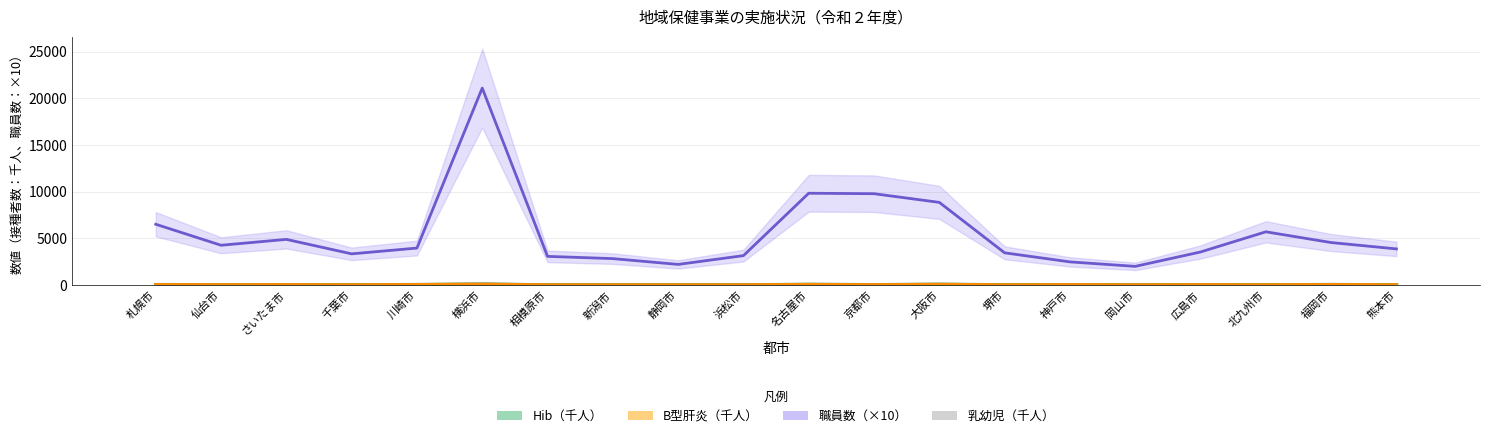

True or false: the data shows 10.9 at 川崎市.

False